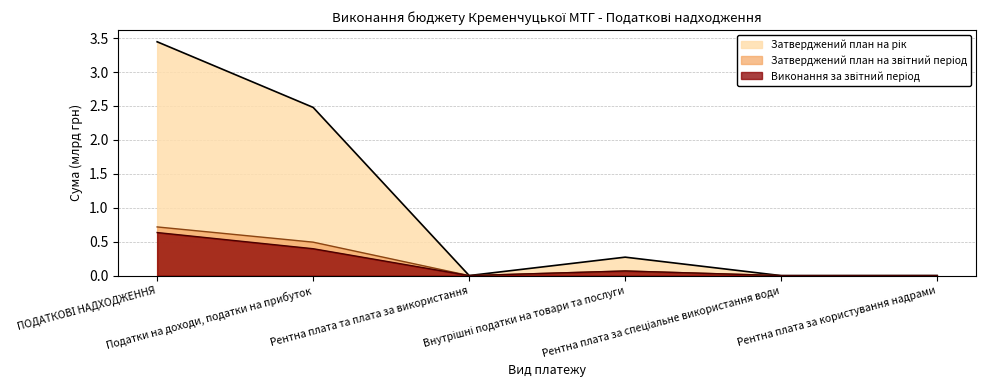

How many intersections are there between Затверджений план на звітний період and Виконання за звітний період?

1